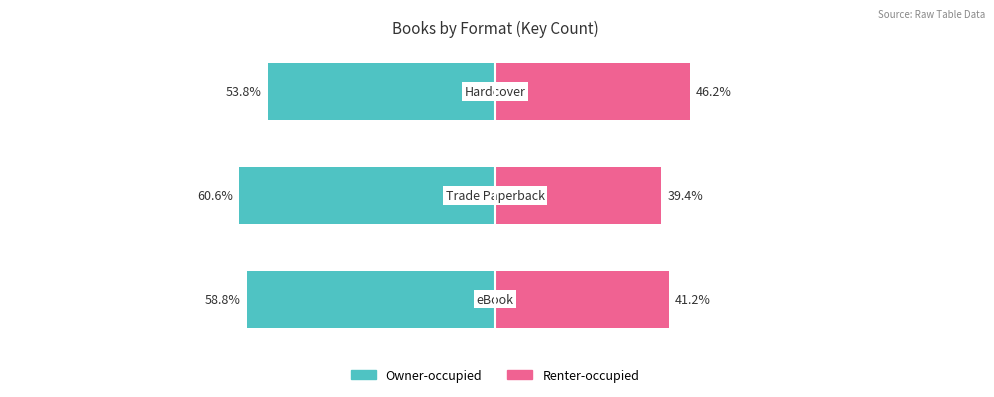

What is the sum of all Renter-occupied values?

126.7